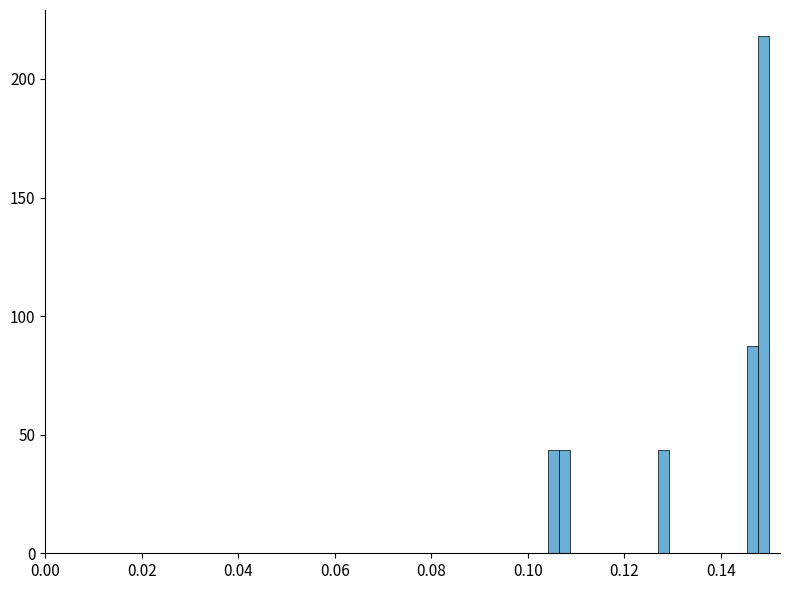

Read against the x-axis, roughly where is the centre of the tallest bar?

0.148